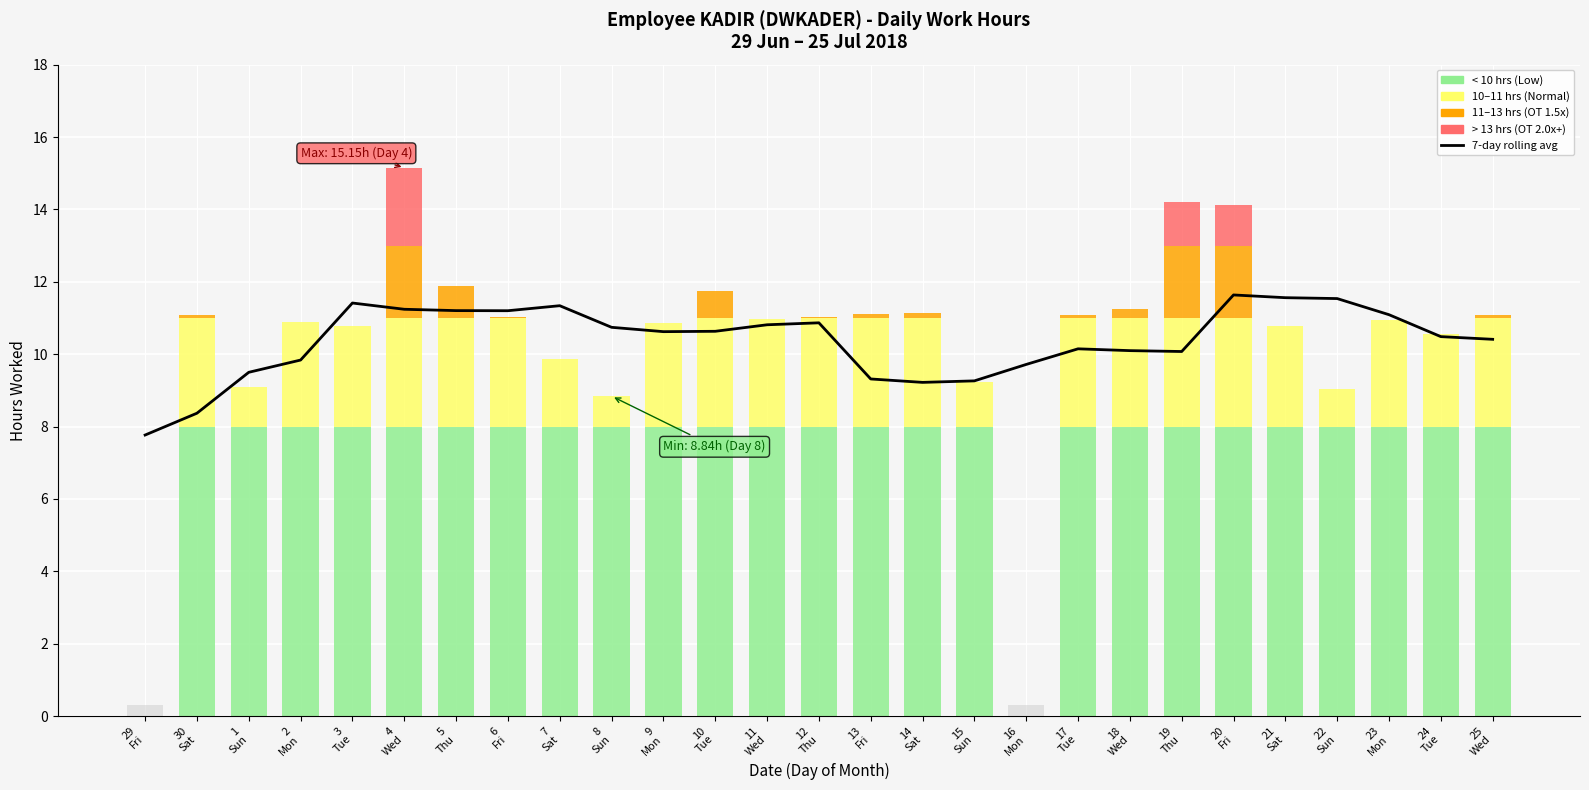

What is the difference between the second highest and second lowest values?

3.2